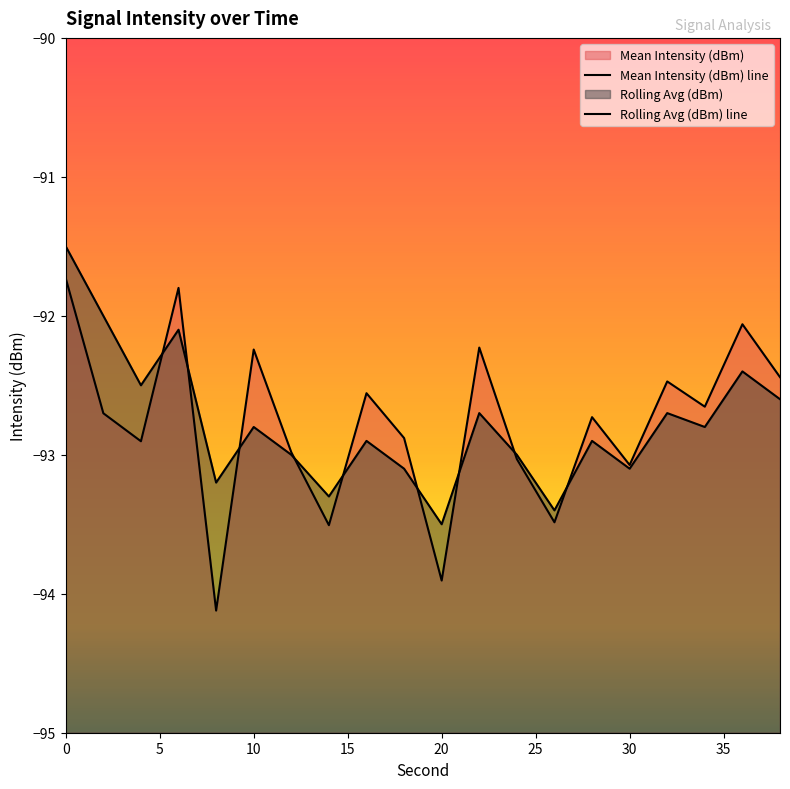

Between which two adjacent categories do Rolling Avg (dBm) line and Mean Intensity (dBm) line first intersect?

10 and 15